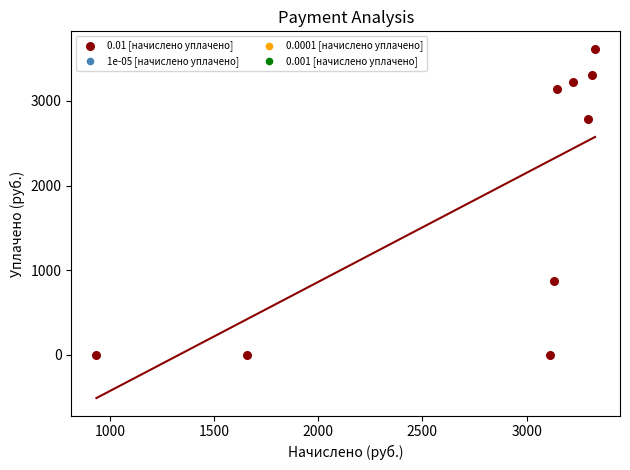

What is the range of X values (max minus min)?

2392.9